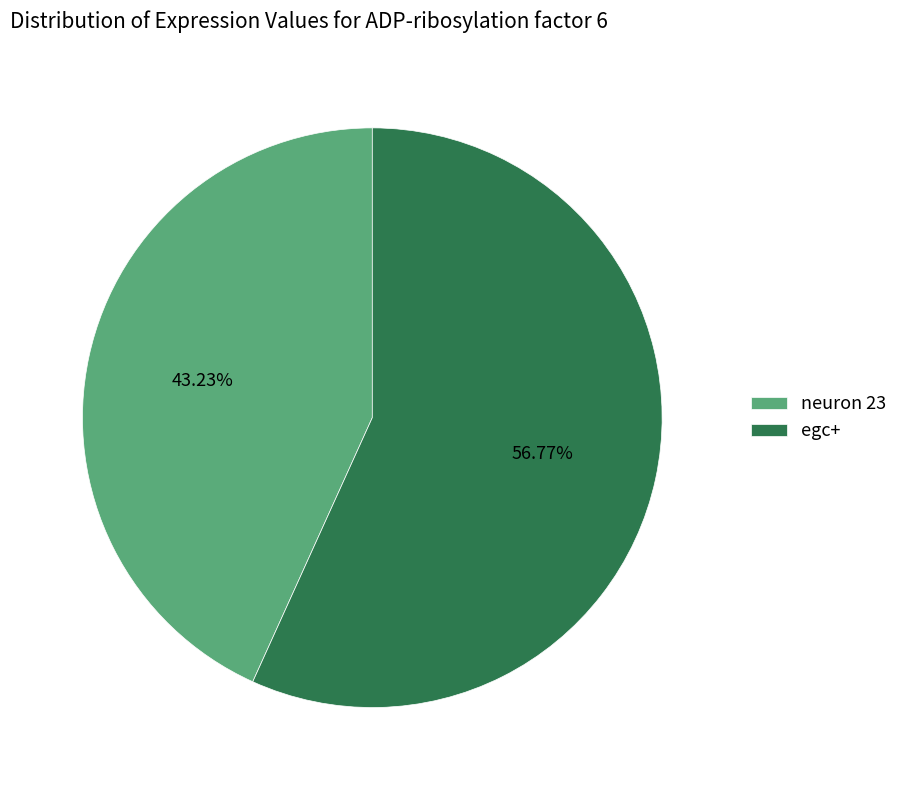

To the nearest percent, what is the average slice percentage?

50%